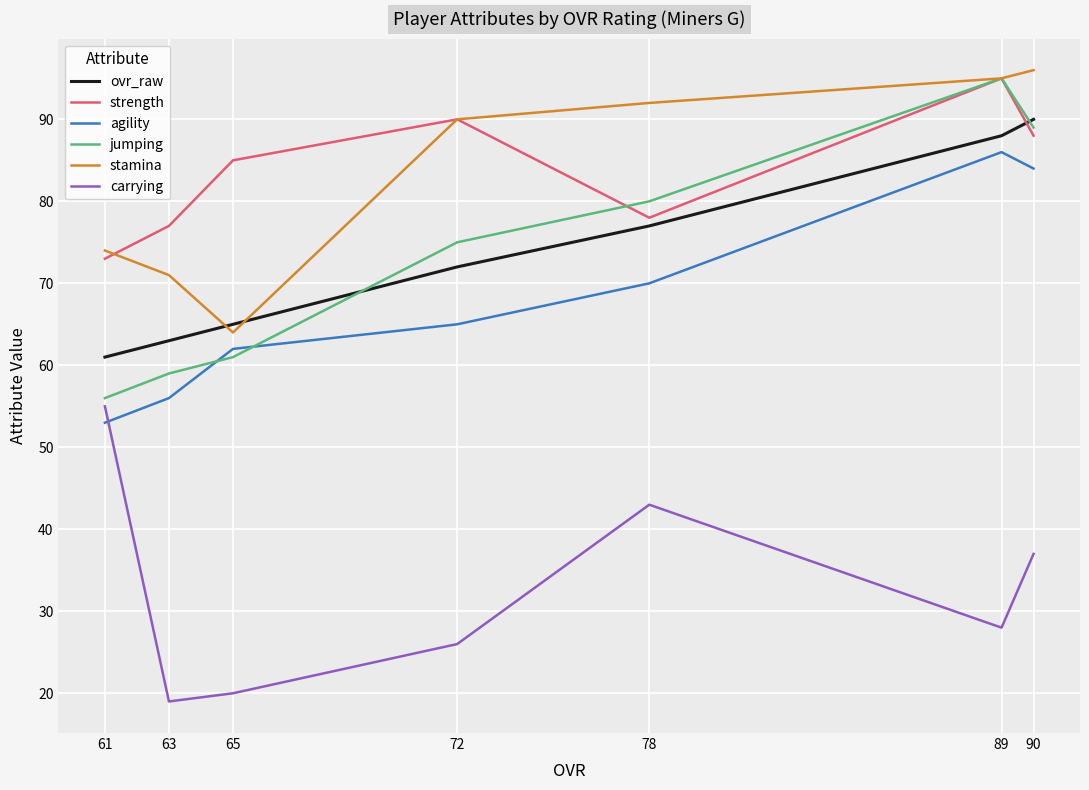

Count the number of data series in this chart.

6